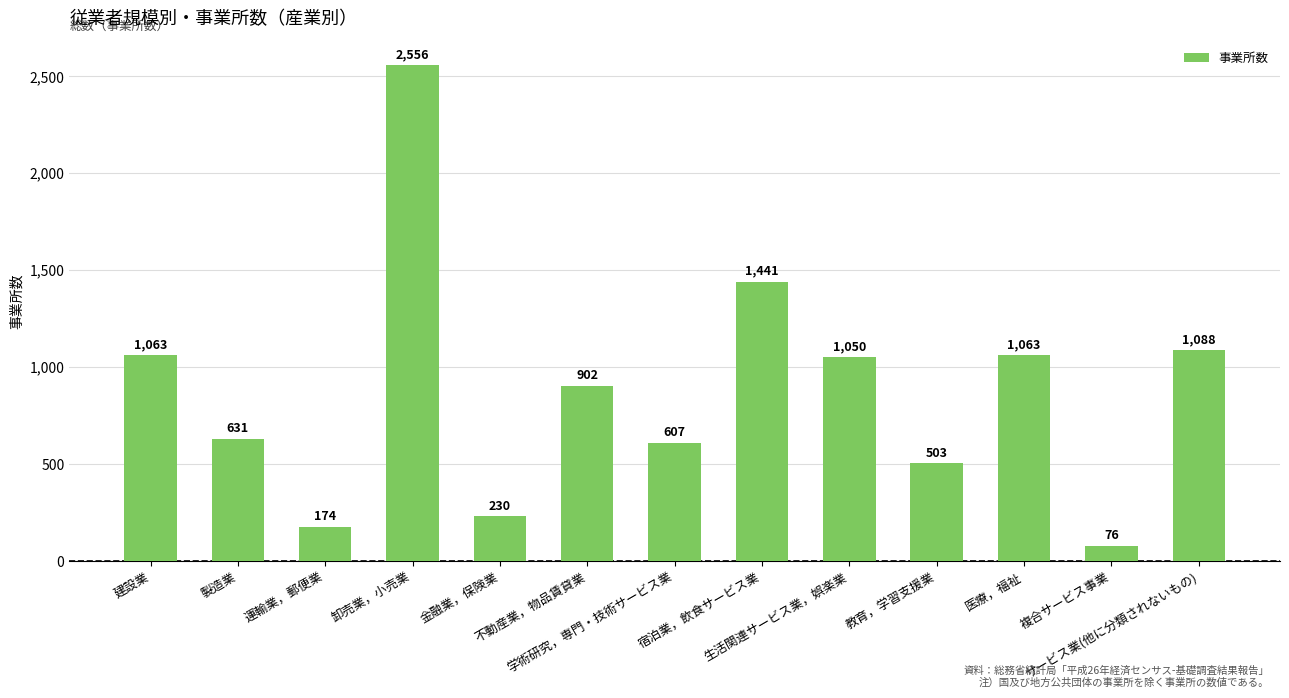

The chart shows a value of 476 at サービス業(他に分類されないもの). True or false?

False